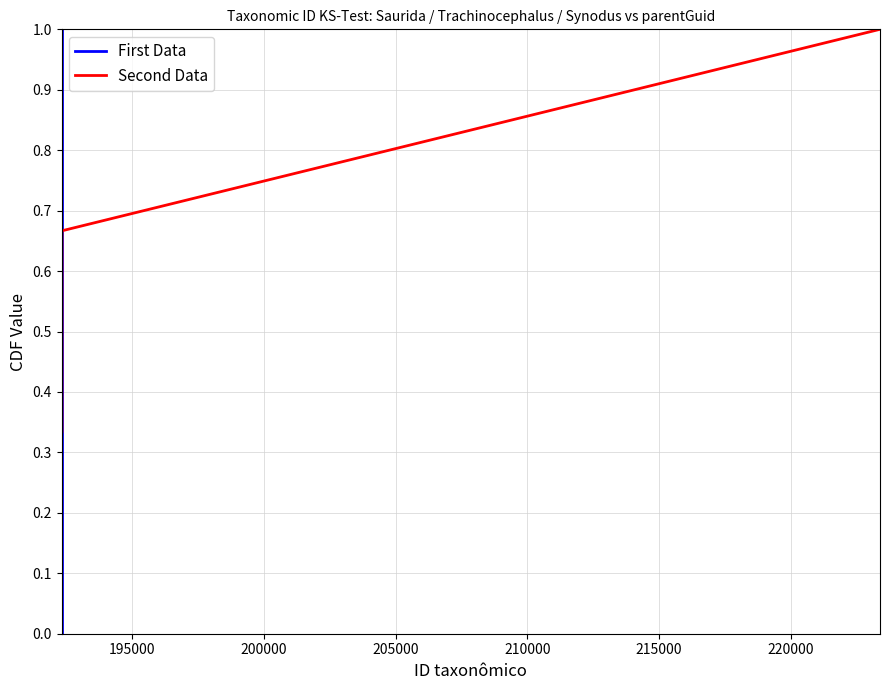

Which series has the largest total across all categories?

First Data